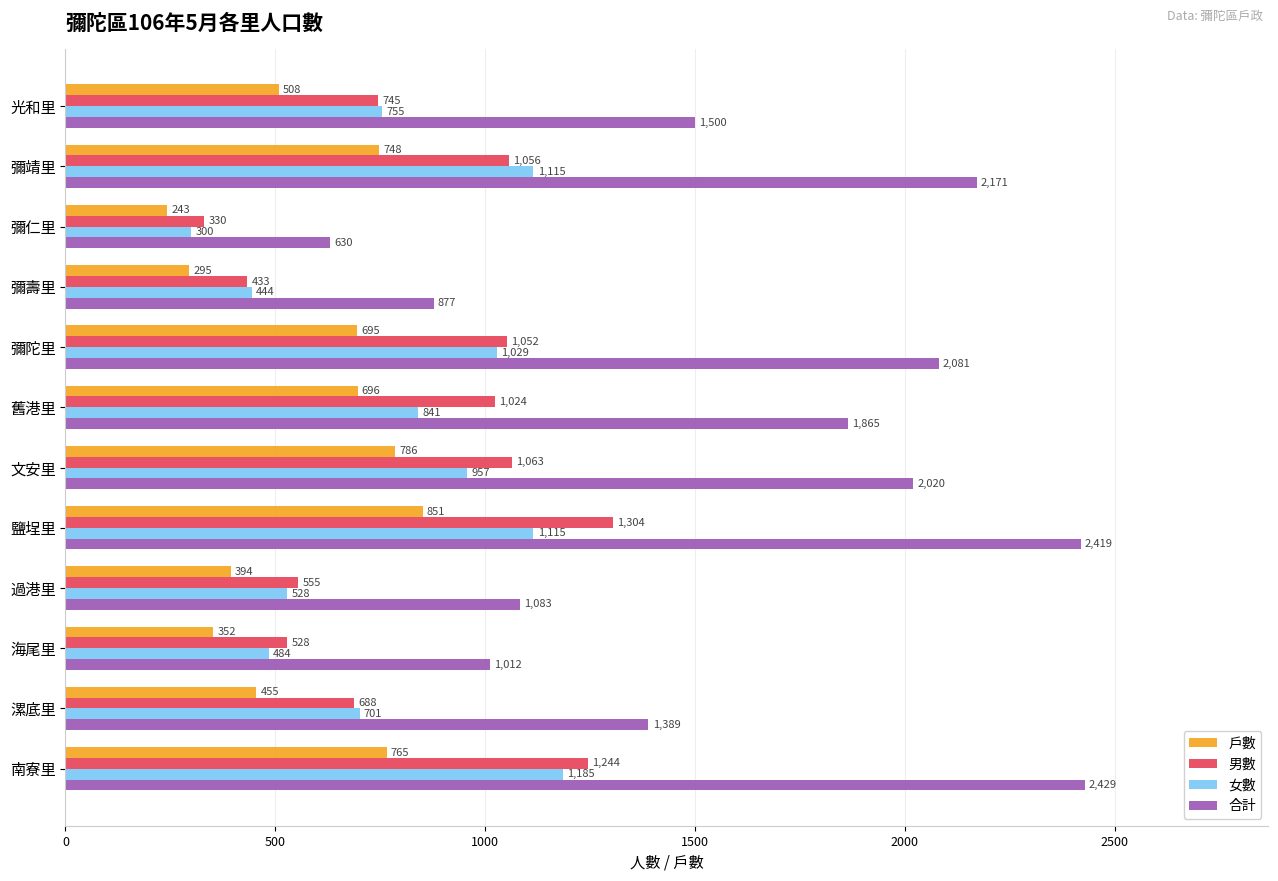

At which label does 男數 reach its minimum?

彌仁里